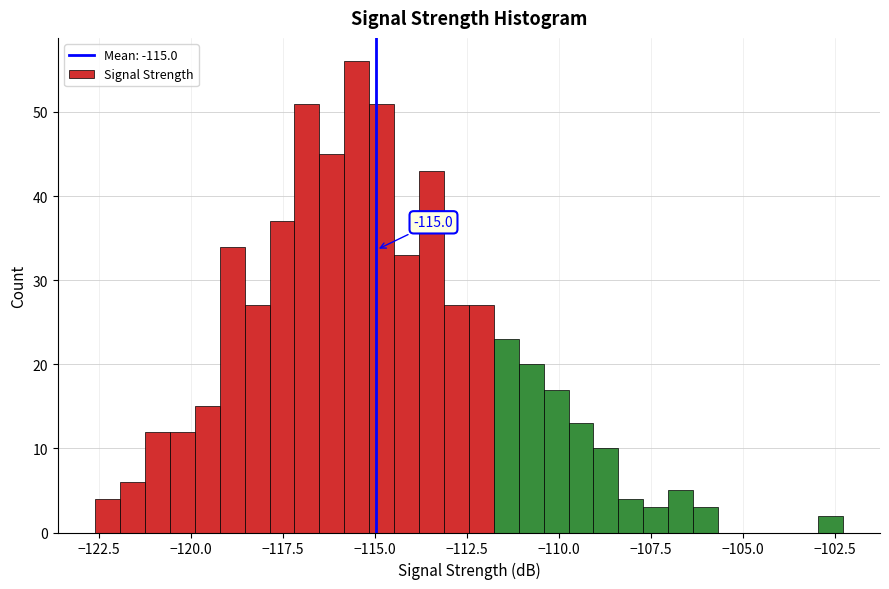

Around what value on the x-axis is the tallest bar? Give the approximate position of its centre, as read against the axis.

-115.5